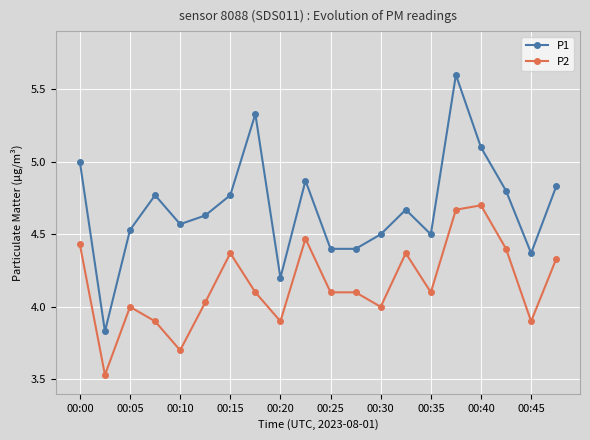

Which series has the largest range (max minus min)?

P1